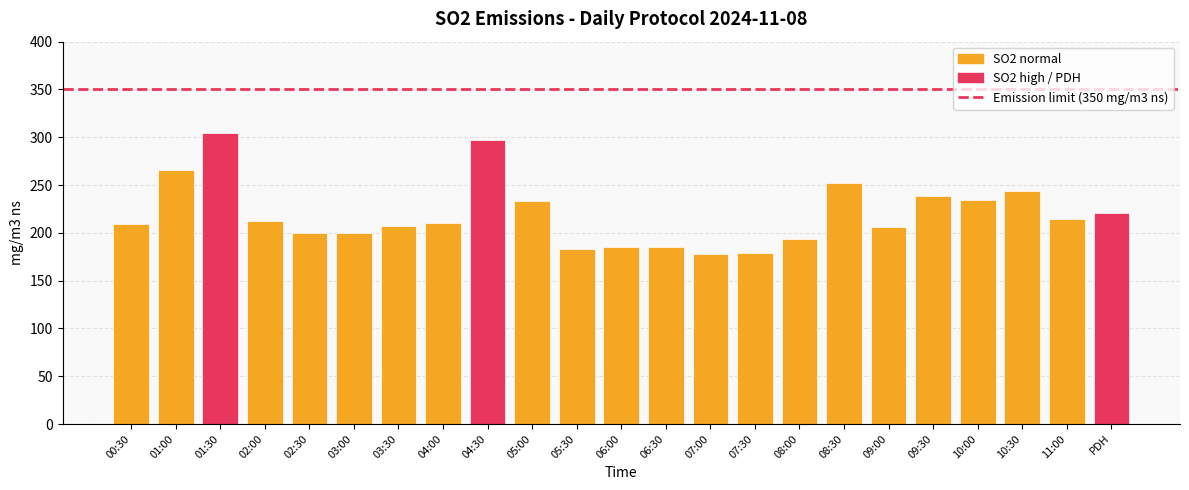

What position from the left is 04:00?

8